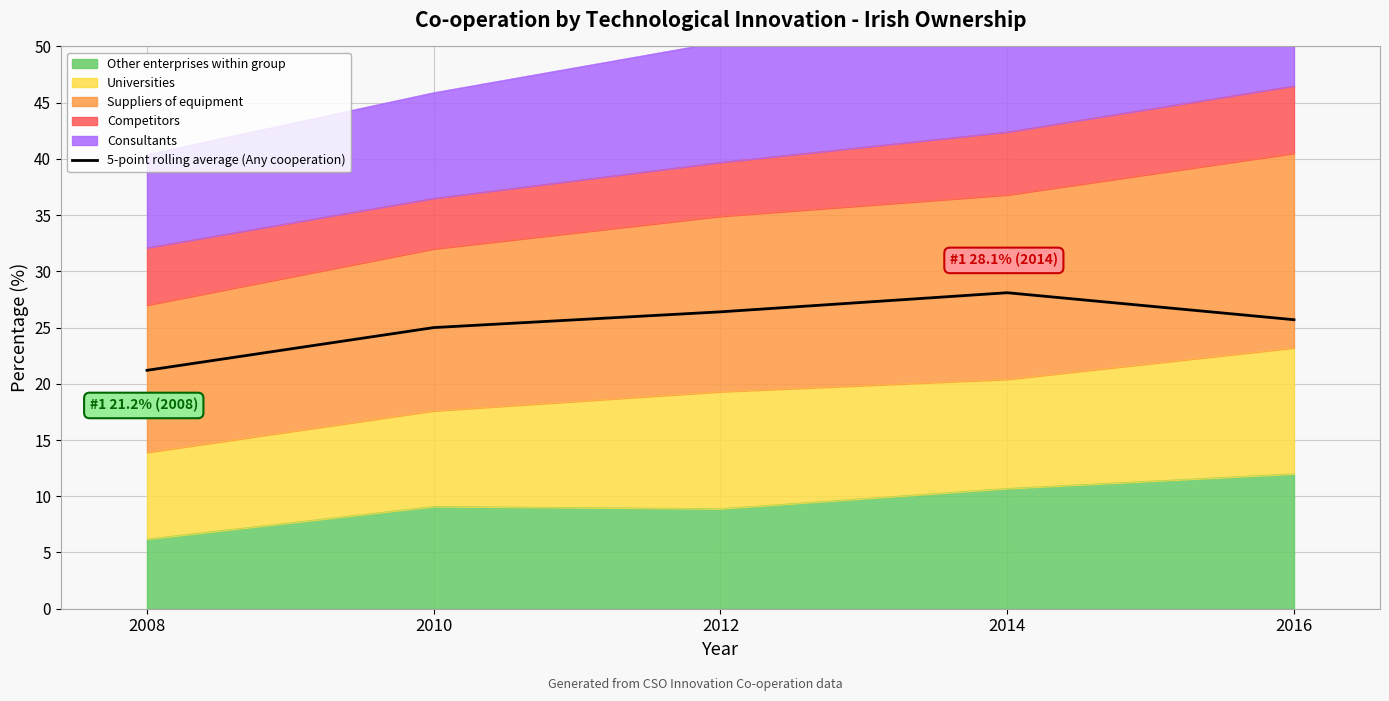

Count the number of categories in the chart.

5